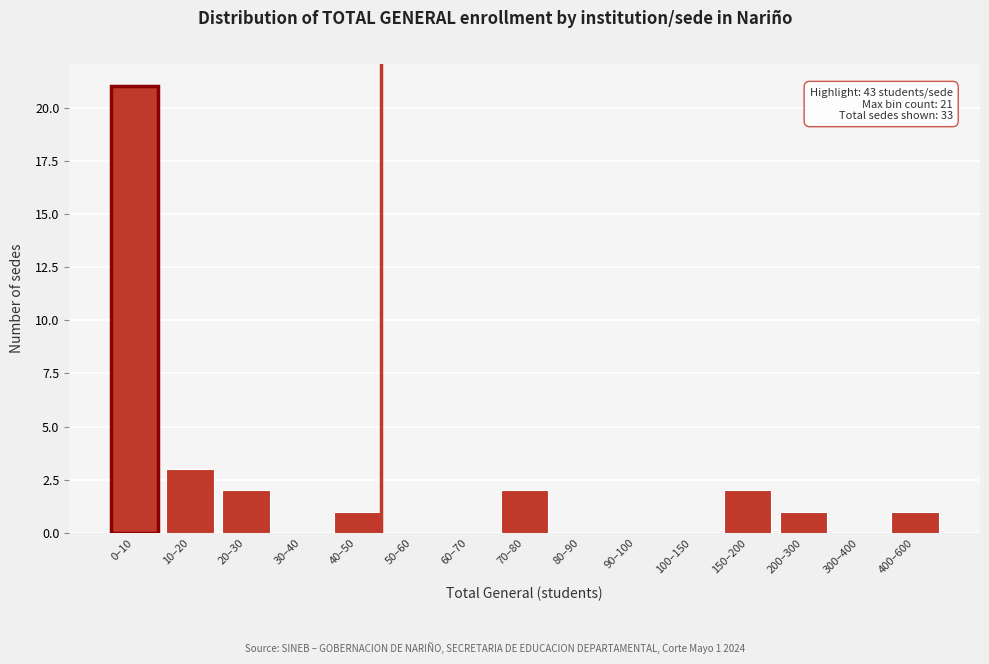

Reading right to left, what are all the values shown in this chart?

400–600=1	300–400=0	200–300=1	150–200=2	100–150=0	90–100=0	80–90=0	70–80=2	60–70=0	50–60=0	40–50=1	30–40=0	20–30=2	10–20=3	0–10=21